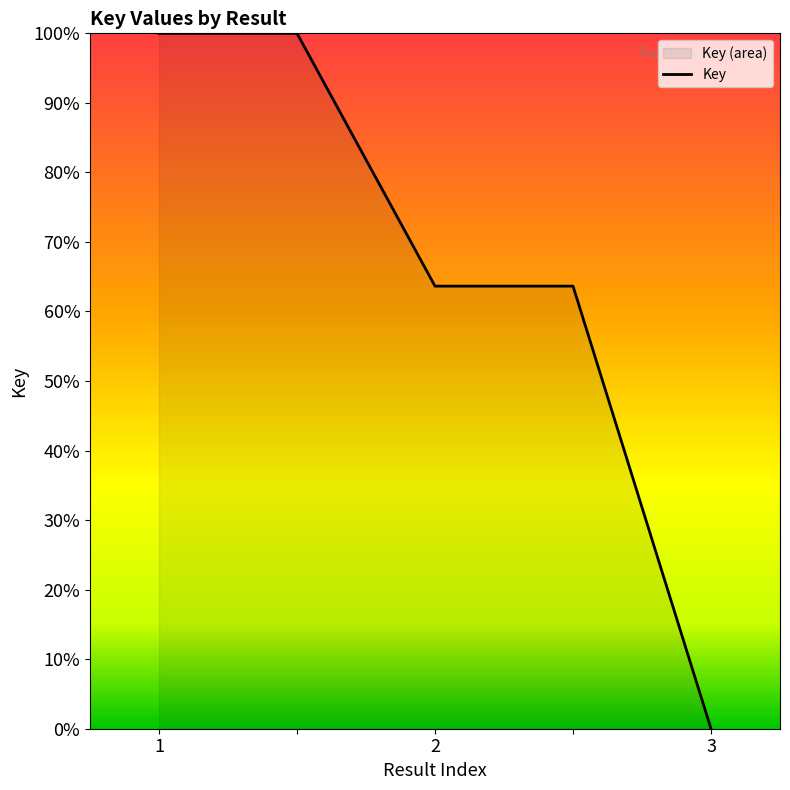

Reading left to right, what are all the values shown in this chart?

100.0	100.0	63.6	63.6	0.0